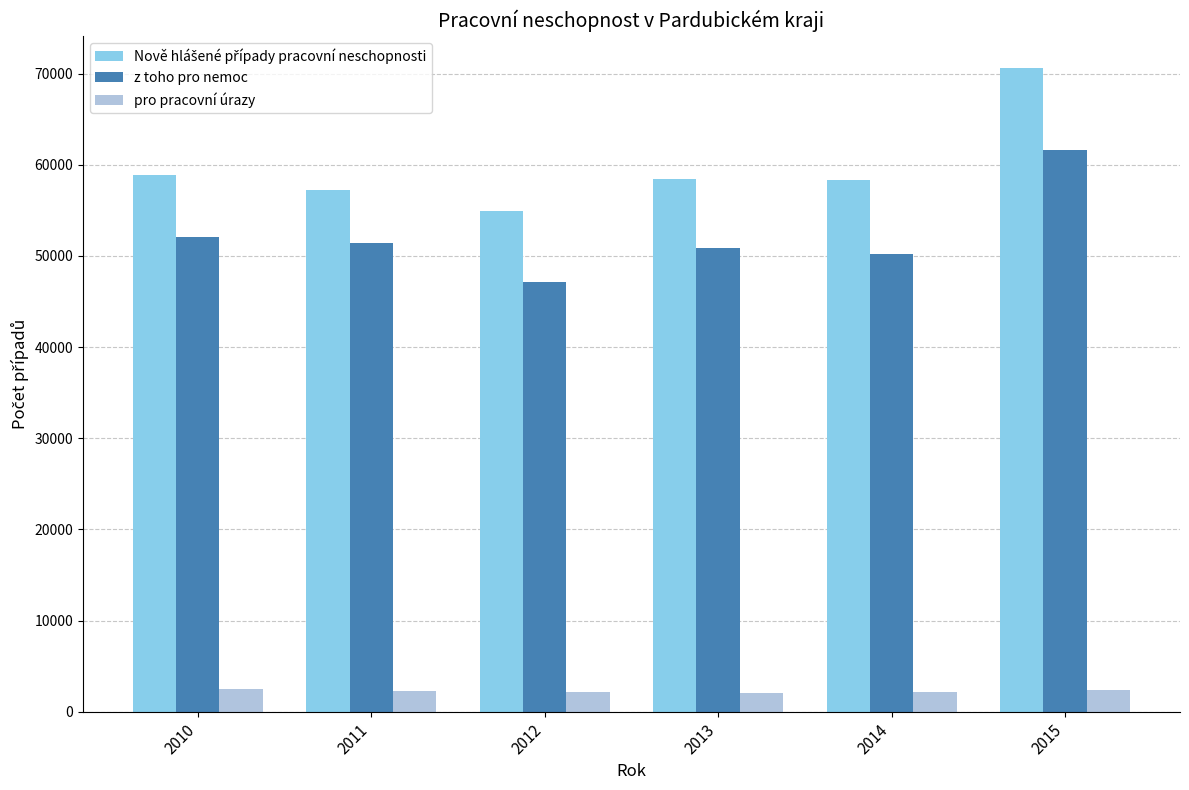

The z toho pro nemoc series shows 68851 at 2011. True or false?

False